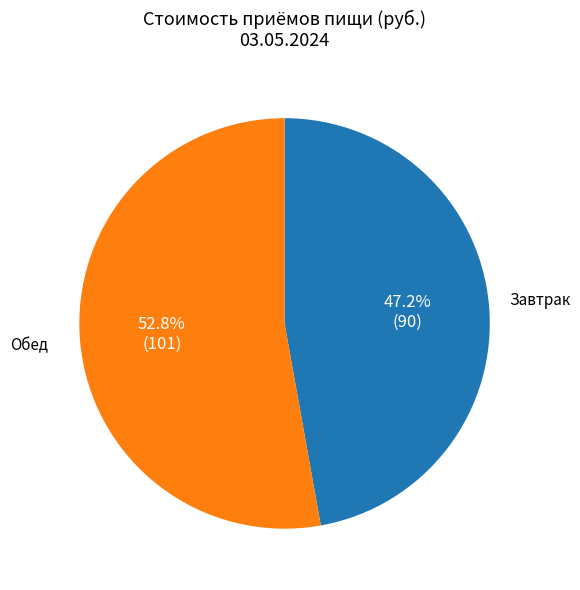

What is the smallest slice in the pie chart?

Завтрак